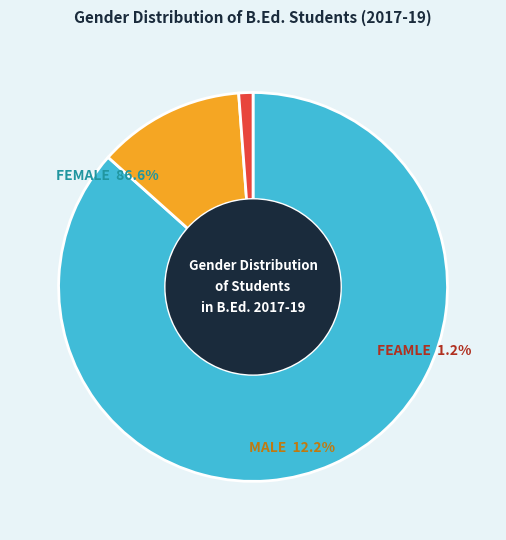

To the nearest percent, what percentage of the pie is FEMALE?

87%